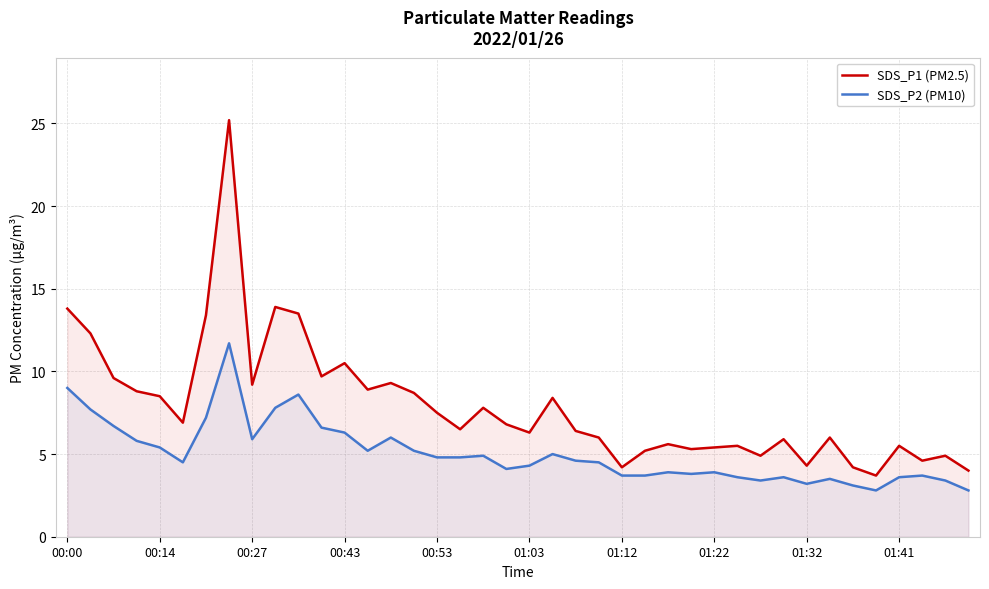

List the series in order of their peak value, highest first.

SDS_P1 (PM2.5), SDS_P2 (PM10)